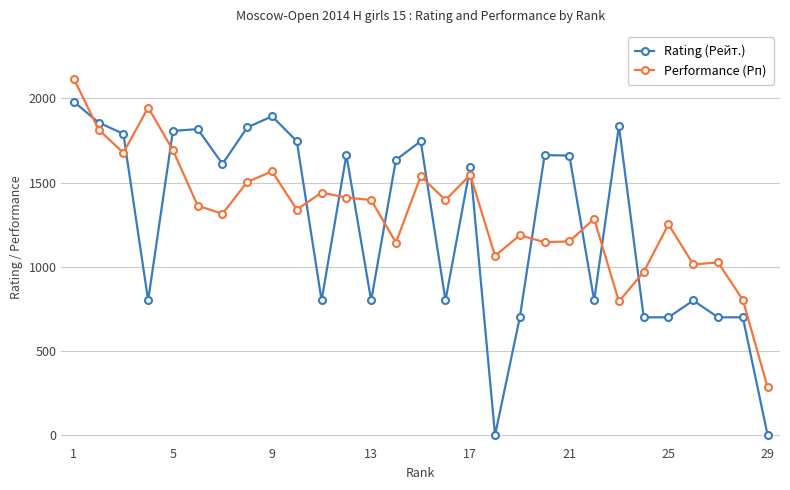

What is the sum of all Performance (Рп) values?

38192